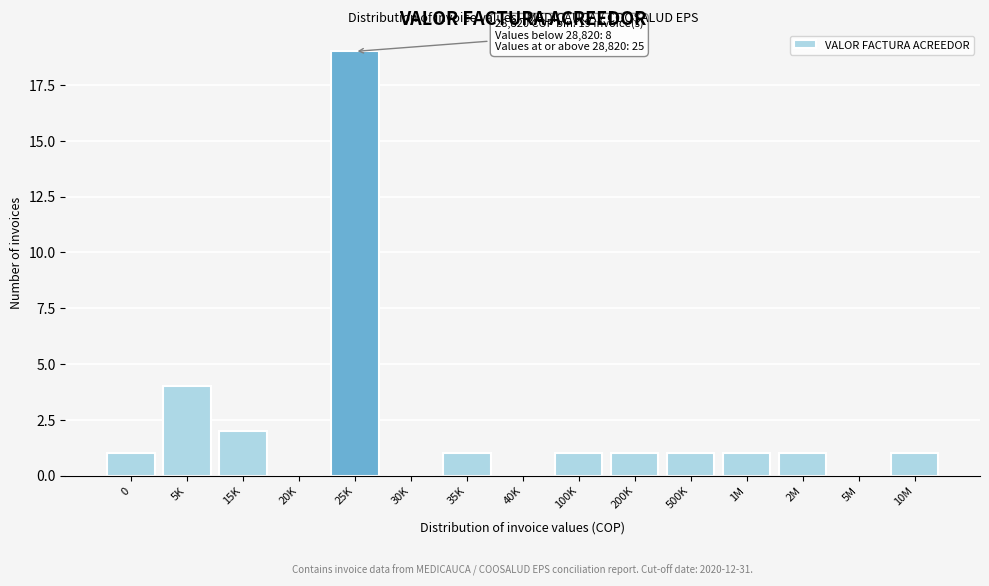

Reading left to right, extract all data points from this chart.

0=1	5K=4	15K=2	20K=0	25K=19	30K=0	35K=1	40K=0	100K=1	200K=1	500K=1	1M=1	2M=1	5M=0	10M=1